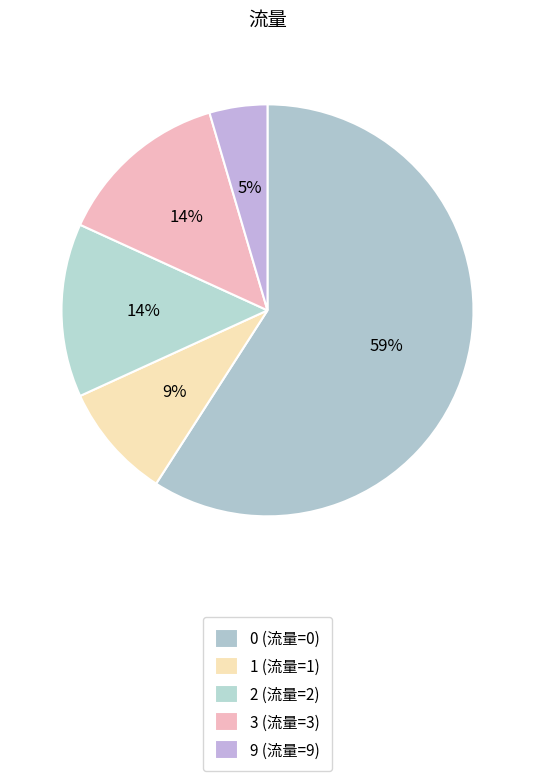

How many segments does this pie chart have?

5